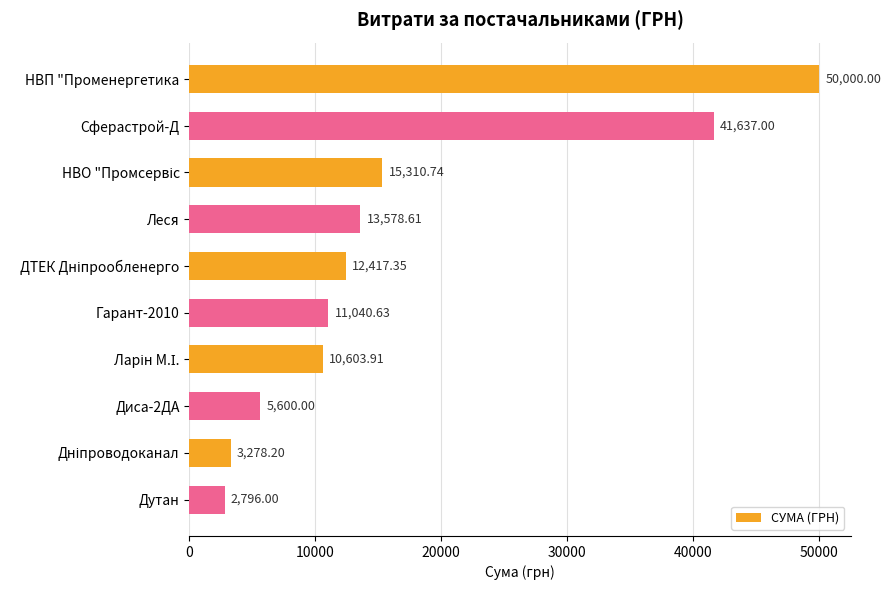

What is the maximum value shown in the chart?

50000.0